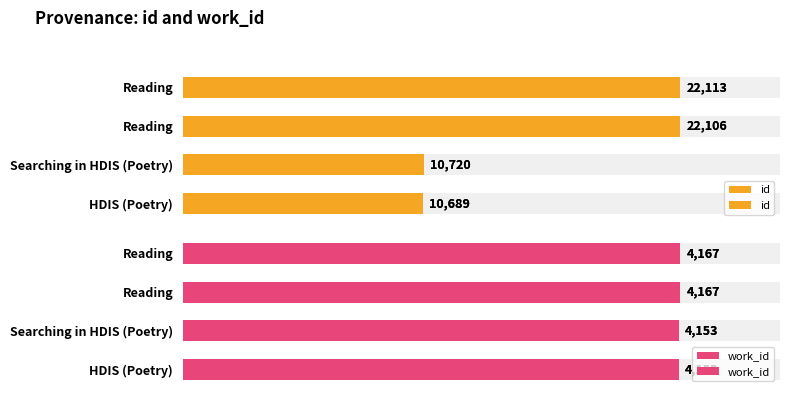

What is the difference between the maximum and minimum values in the work_id series?

14